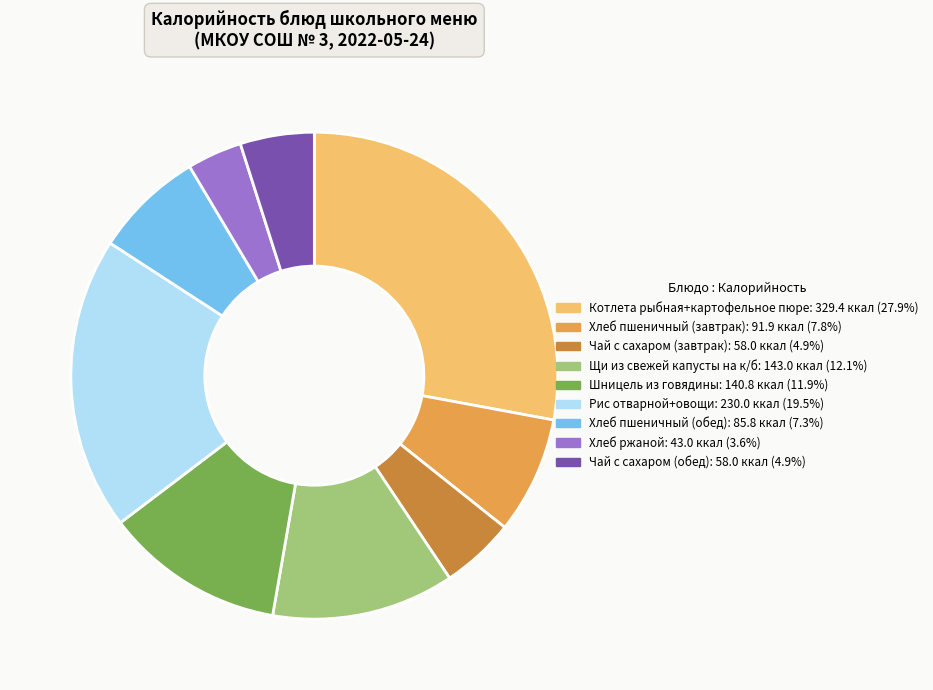

Count the number of slices in the pie.

9